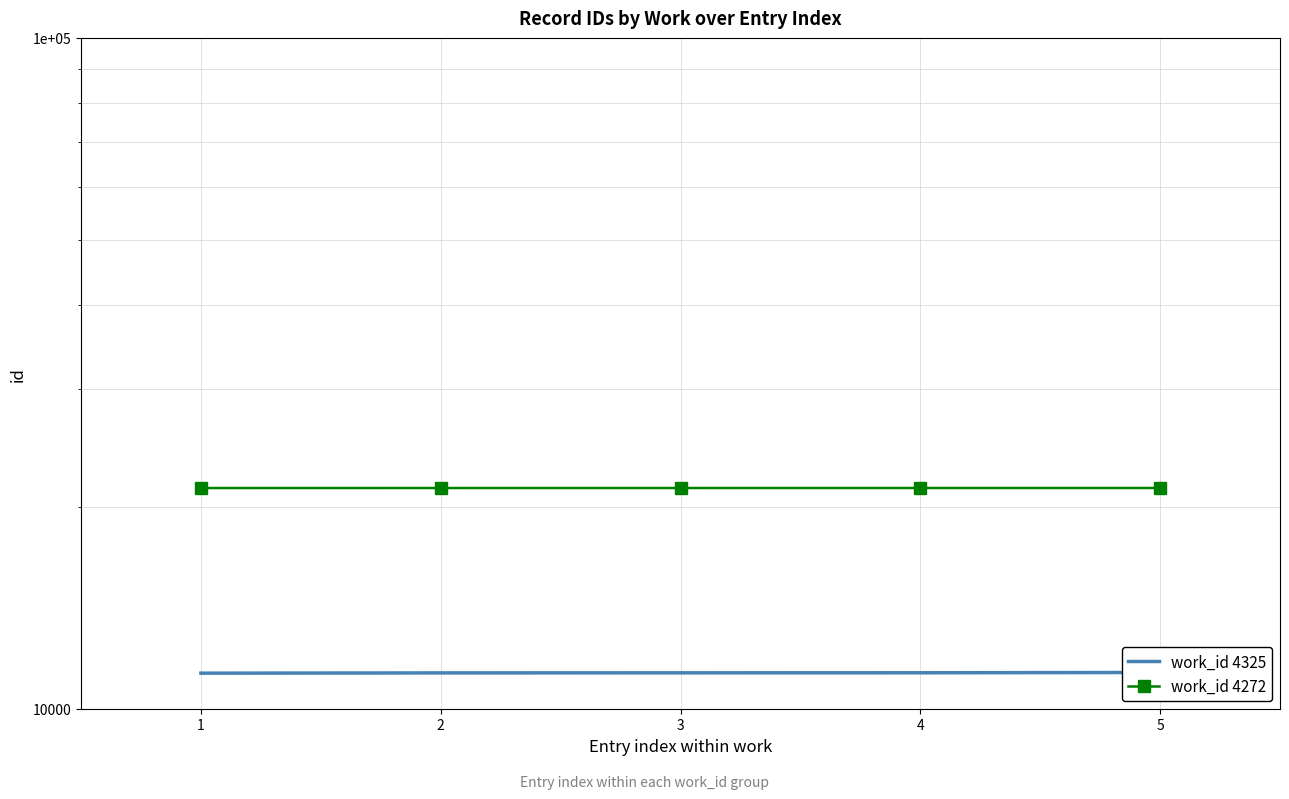

What is the difference between the work_id 4325 values at 1 and 5?

27